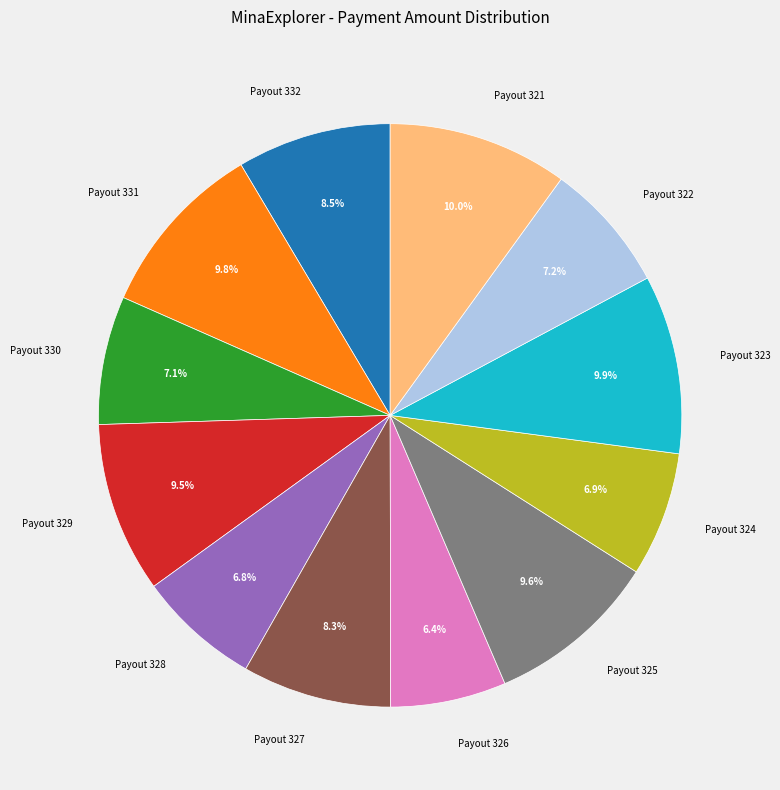

Is the sum of Payout 327 and Payout 324 greater than half?

No